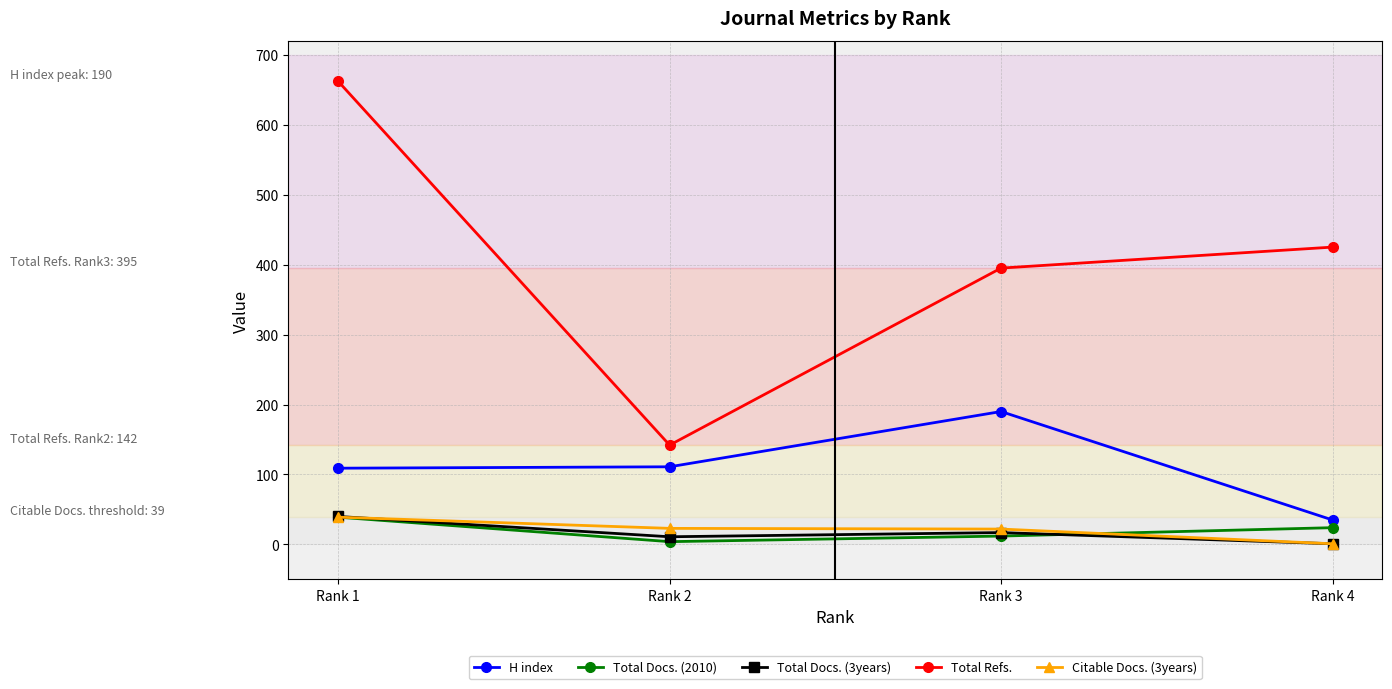

Which category has the lowest value in the Citable Docs. (3years) series?

Rank 4